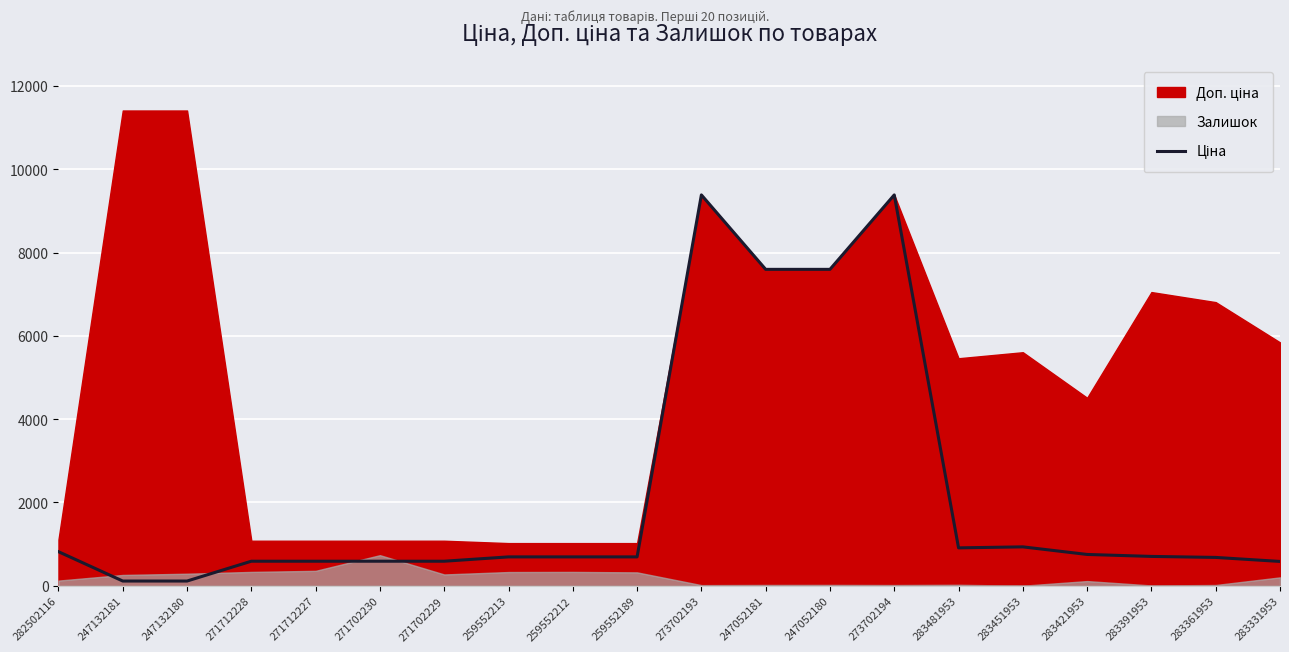

What position from the left is 247052180?

13